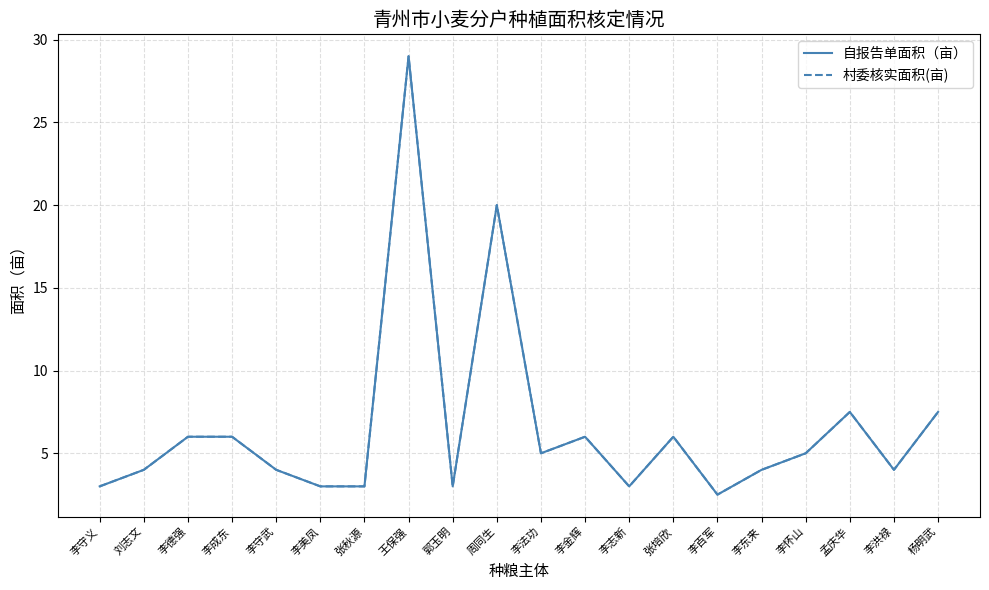

At which category is the sum across all series the highest?

王保强